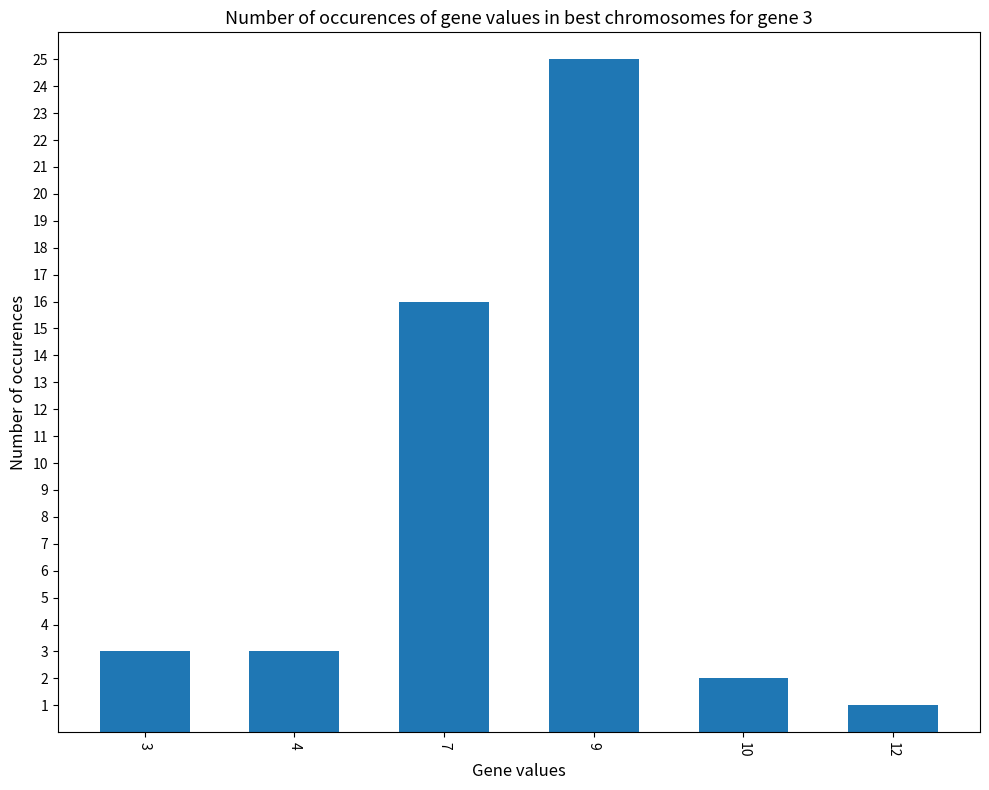

Is it true that the value at 4 is 3?

True